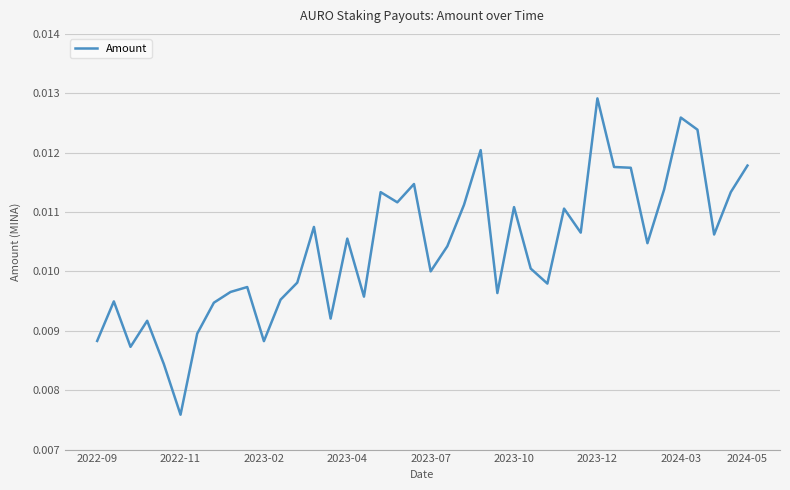

What is the sum of all values?

0.4